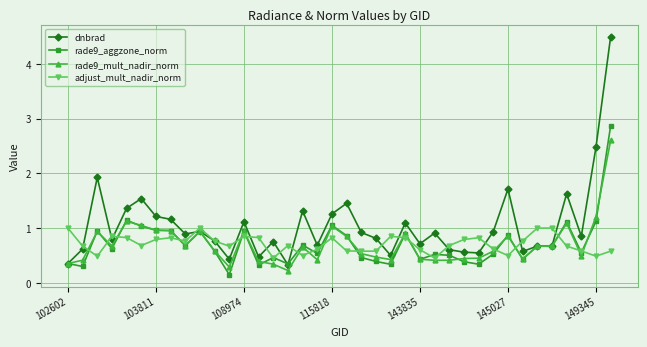

True or false: adjust_mult_nadir_norm has more than 1 points higher than both neighbors.

True